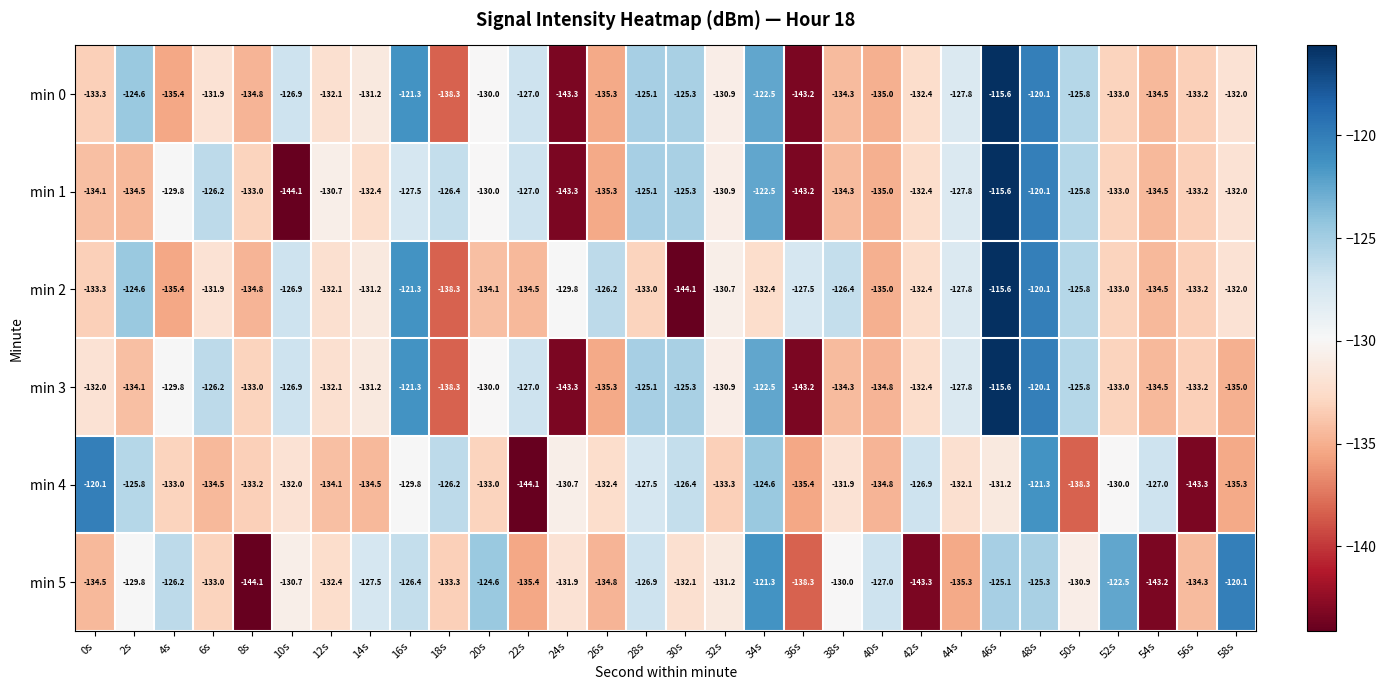

What is the lowest value of the min 5 series?

-144.1